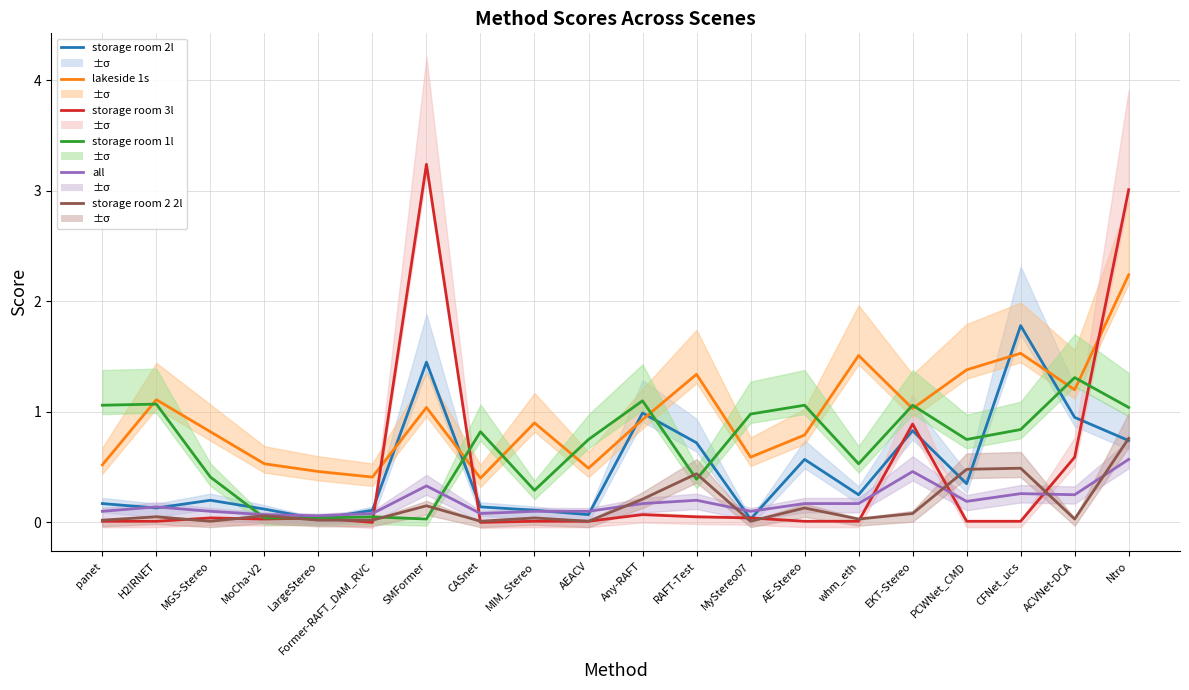

Where is the first local maximum for storage room 2l?

MGS-Stereo